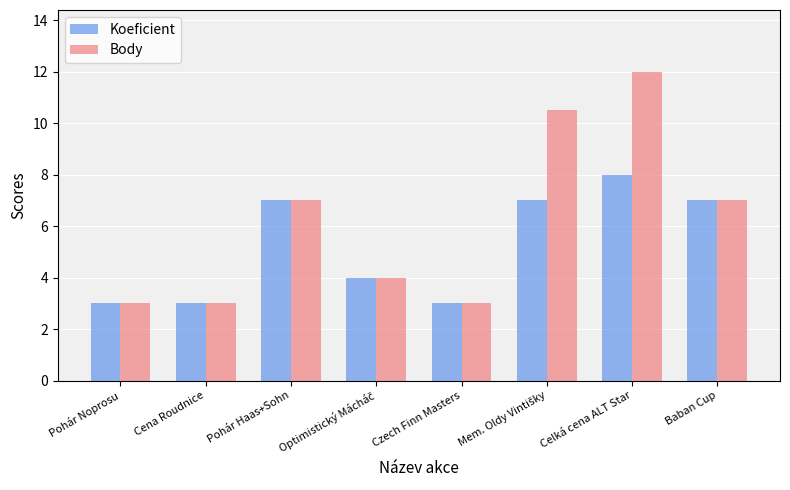

How many data points does each series have?

8